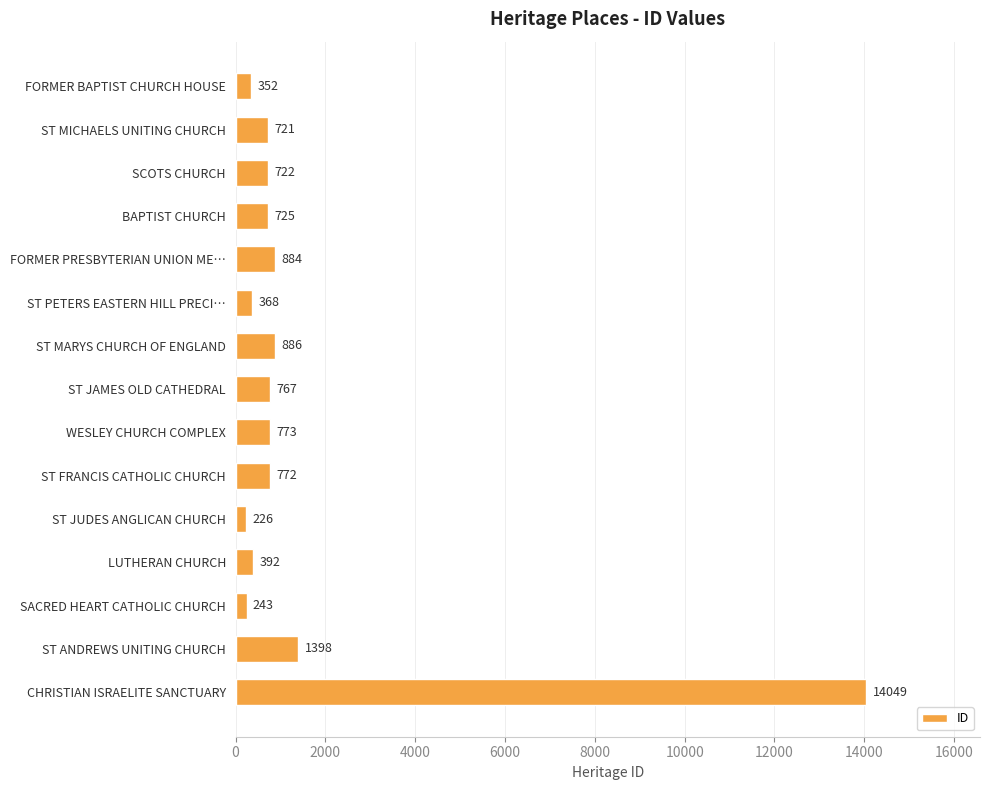

Is it true that the value at ST JAMES OLD CATHEDRAL is 767?

True